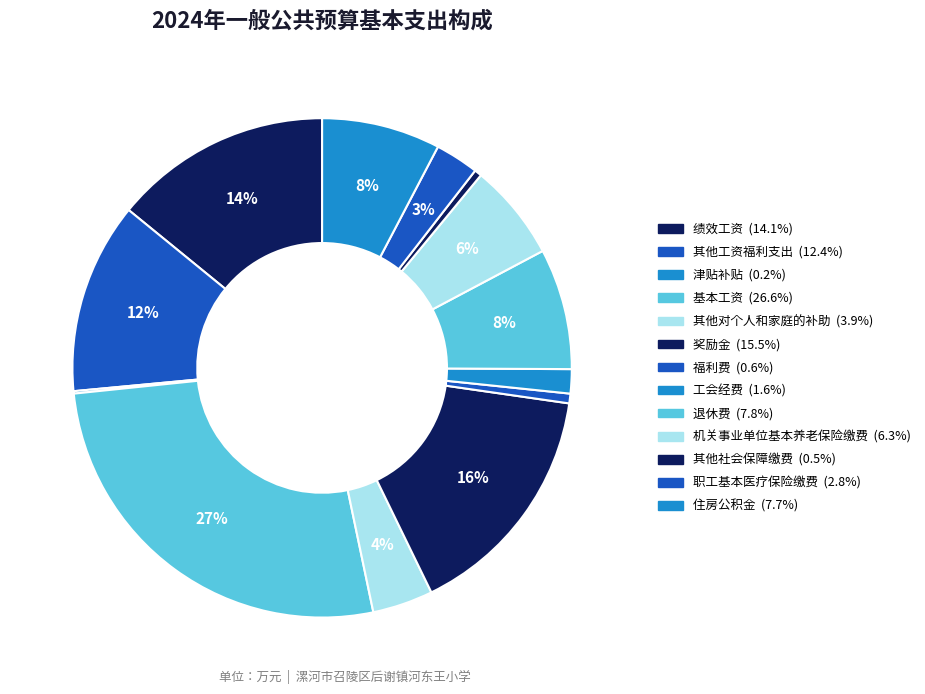

Is the sum of 职工基本医疗保险缴费 and 绩效工资 greater than half?

No